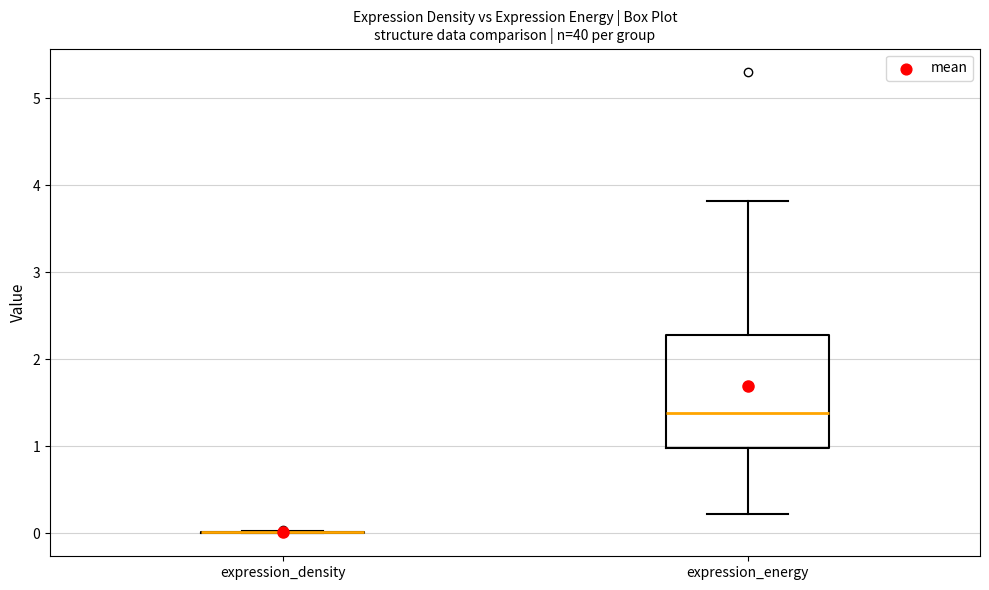

Reading left to right, transcribe this box plot: for each box, give where its median line is, the range the box spans, and where its two whiskers end, as read against the y-axis. The values are not printed on the chart, so give them approximately, as read against the axis.

expression_density: box collapsed to a line at 0.0, whiskers 0.0 to 0.0
expression_energy: median 1.4, box 1.0 to 2.3, whiskers 0.2 to 3.8